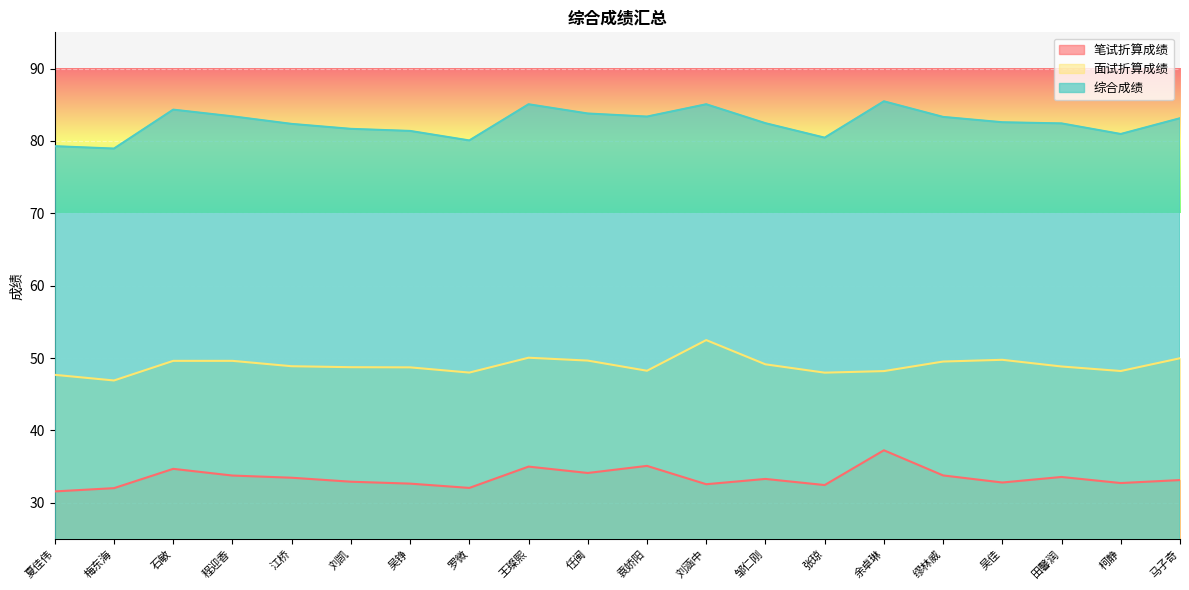

Reading right to left, what are all the values shown in this chart?

笔试折算成绩: 马子奇=33.2	柯静=32.7	田馨润=33.6	吴佳=32.8	缪林威=33.8	余卓琳=37.3	张琼=32.5	邹仁刚=33.3	刘涵中=32.6	袁娇阳=35.1	任闽=34.1	王璨熙=35.0	罗微=32.1	吴铮=32.7	刘凯=32.9	江桥=33.5	程迎香=33.8	石敏=34.7	梅东海=32.0	夏佳伟=31.6
面试折算成绩: 马子奇=50.0	柯静=48.2	田馨润=48.8	吴佳=49.8	缪林威=49.5	余卓琳=48.2	张琼=48.0	邹仁刚=49.1	刘涵中=52.5	袁娇阳=48.3	任闽=49.7	王璨熙=50.1	罗微=48.0	吴铮=48.7	刘凯=48.7	江桥=48.9	程迎香=49.6	石敏=49.6	梅东海=46.9	夏佳伟=47.7
综合成绩: 马子奇=83.1	柯静=81.0	田馨润=82.4	吴佳=82.6	缪林威=83.3	余卓琳=85.5	张琼=80.5	邹仁刚=82.4	刘涵中=85.1	袁娇阳=83.4	任闽=83.8	王璨熙=85.1	罗微=80.1	吴铮=81.4	刘凯=81.7	江桥=82.4	程迎香=83.4	石敏=84.3	梅东海=78.9	夏佳伟=79.3